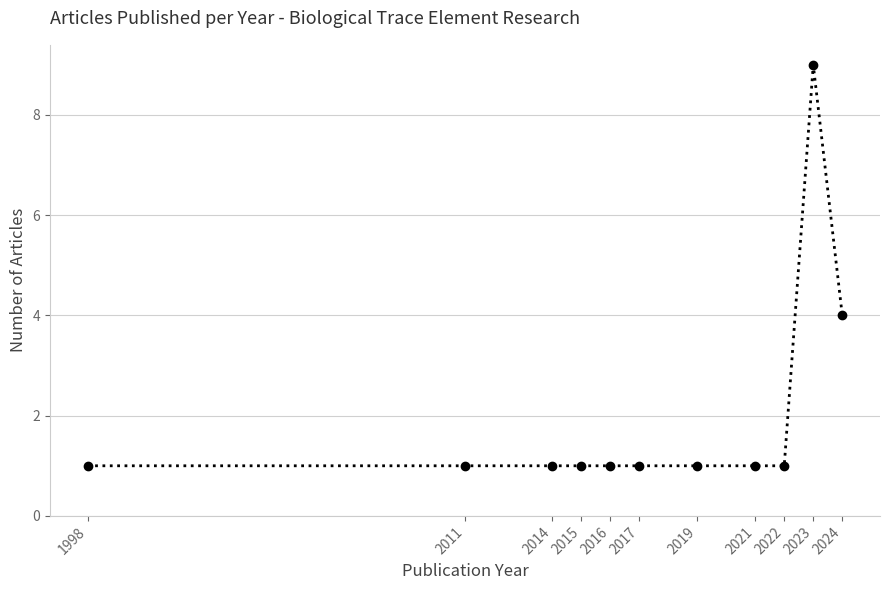

What is the smallest value displayed?

1